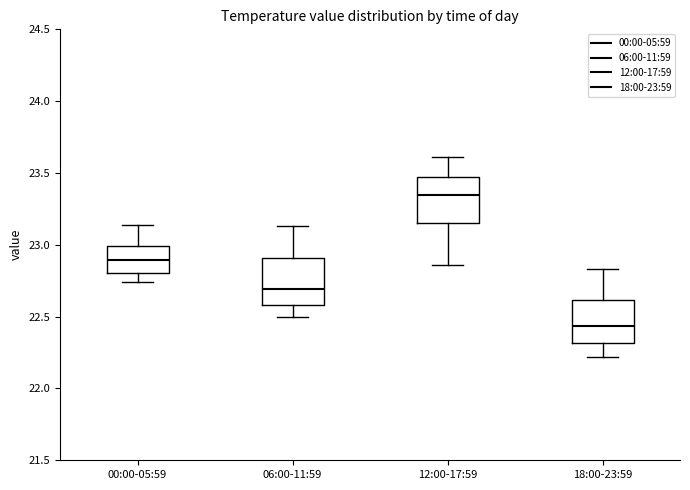

Reading left to right, read every box against the y-axis: the position of its median line, the range the box covers, and the ends of its whiskers. The values are not printed on the chart, so give them approximately, as read against the axis.

00:00-05:59: median 22.90, box 22.80 to 23.00, whiskers 22.75 to 23.15
06:00-11:59: median 22.70, box 22.60 to 22.90, whiskers 22.50 to 23.15
12:00-17:59: median 23.35, box 23.15 to 23.50, whiskers 22.85 to 23.60
18:00-23:59: median 22.45, box 22.30 to 22.60, whiskers 22.20 to 22.85